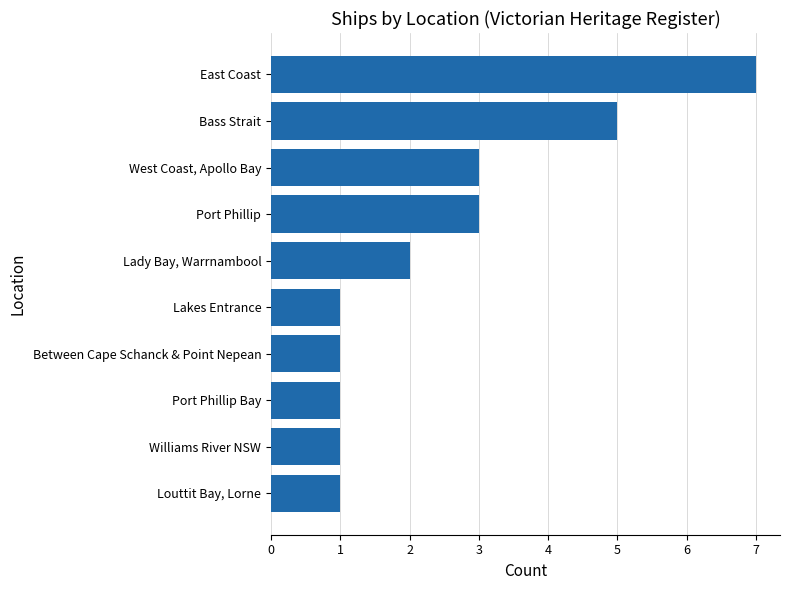

How many bars are there in total?

10